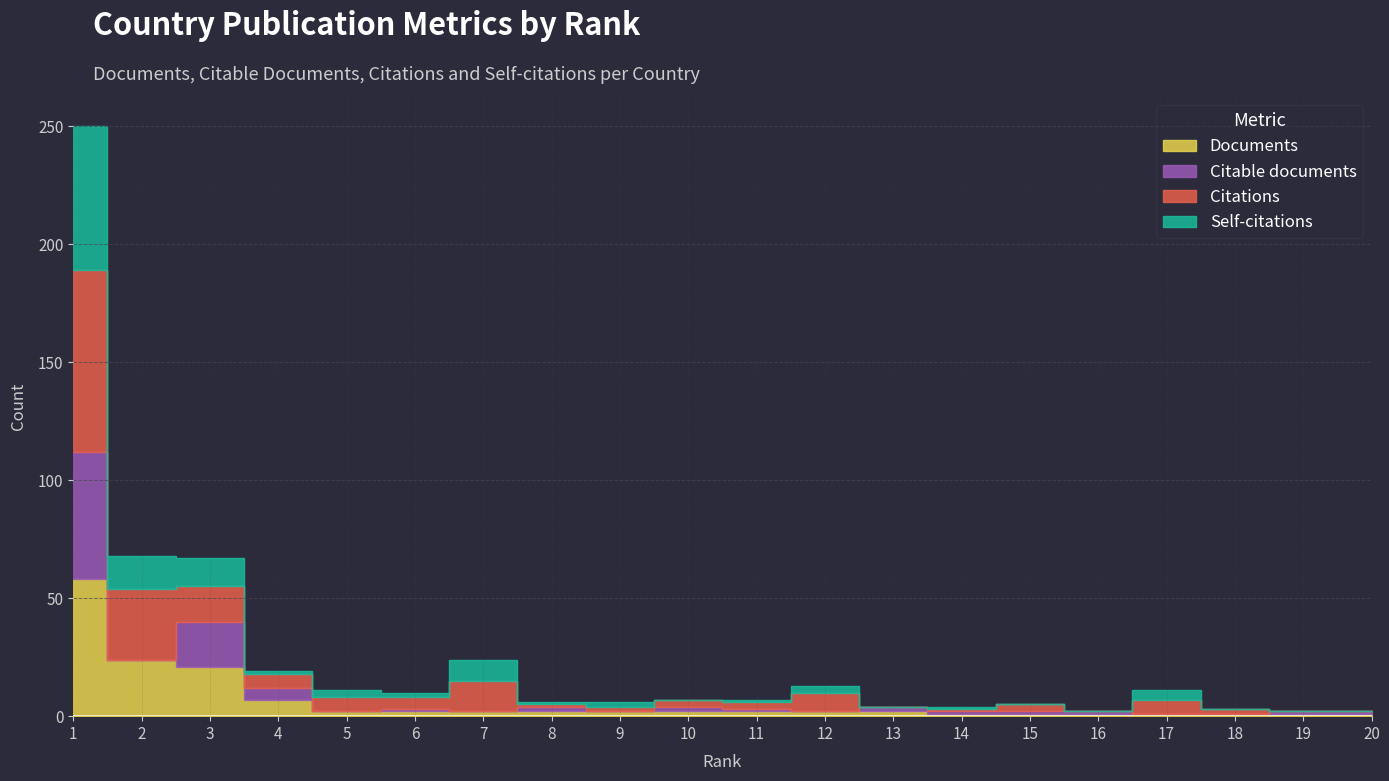

What is the value of the Citable documents point at the 3rd from the left?

19